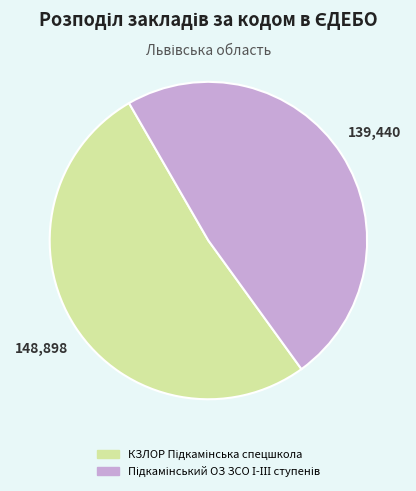

To the nearest percent, what is the average slice percentage?

50%